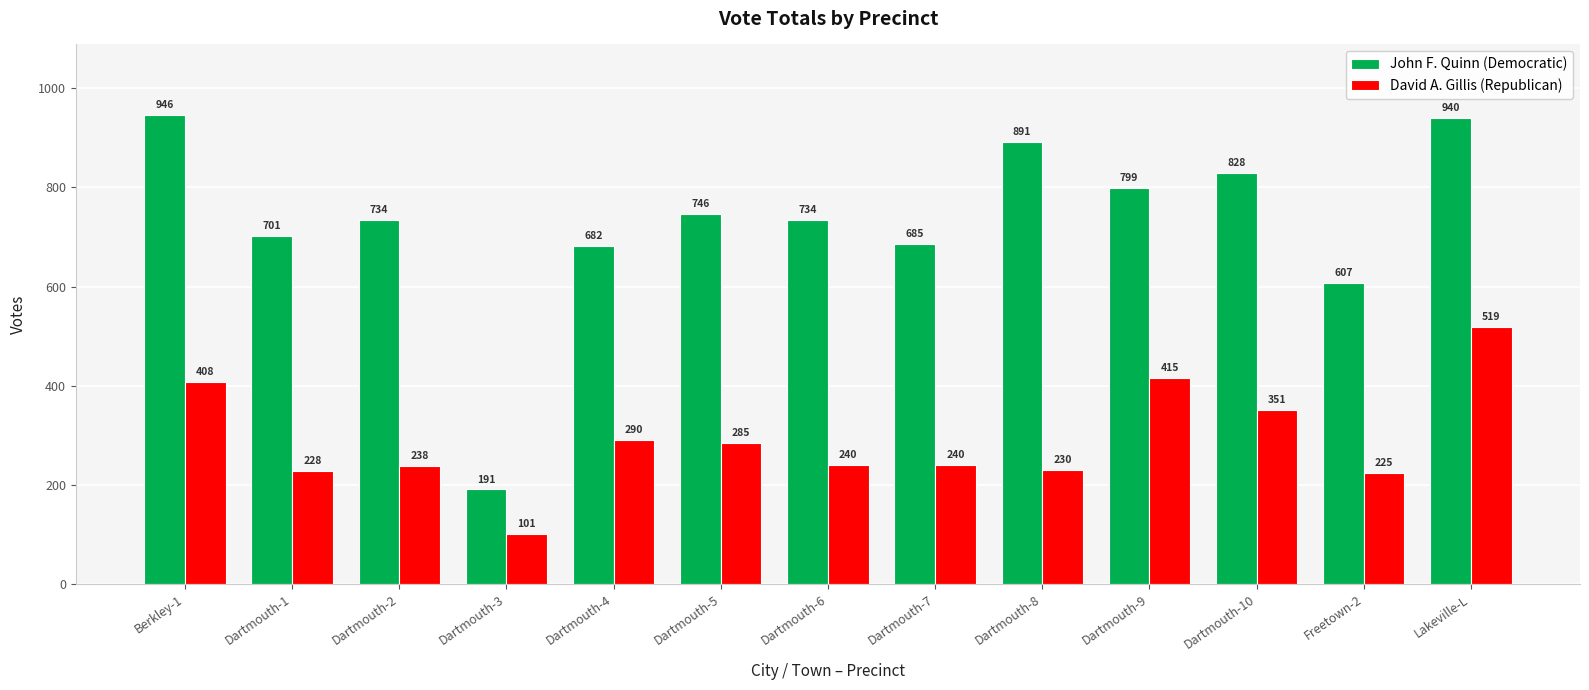

Reading left to right, transcribe all the data shown in this chart.

John F. Quinn (Democratic): 946	701	734	191	682	746	734	685	891	799	828	607	940
David A. Gillis (Republican): 408	228	238	101	290	285	240	240	230	415	351	225	519